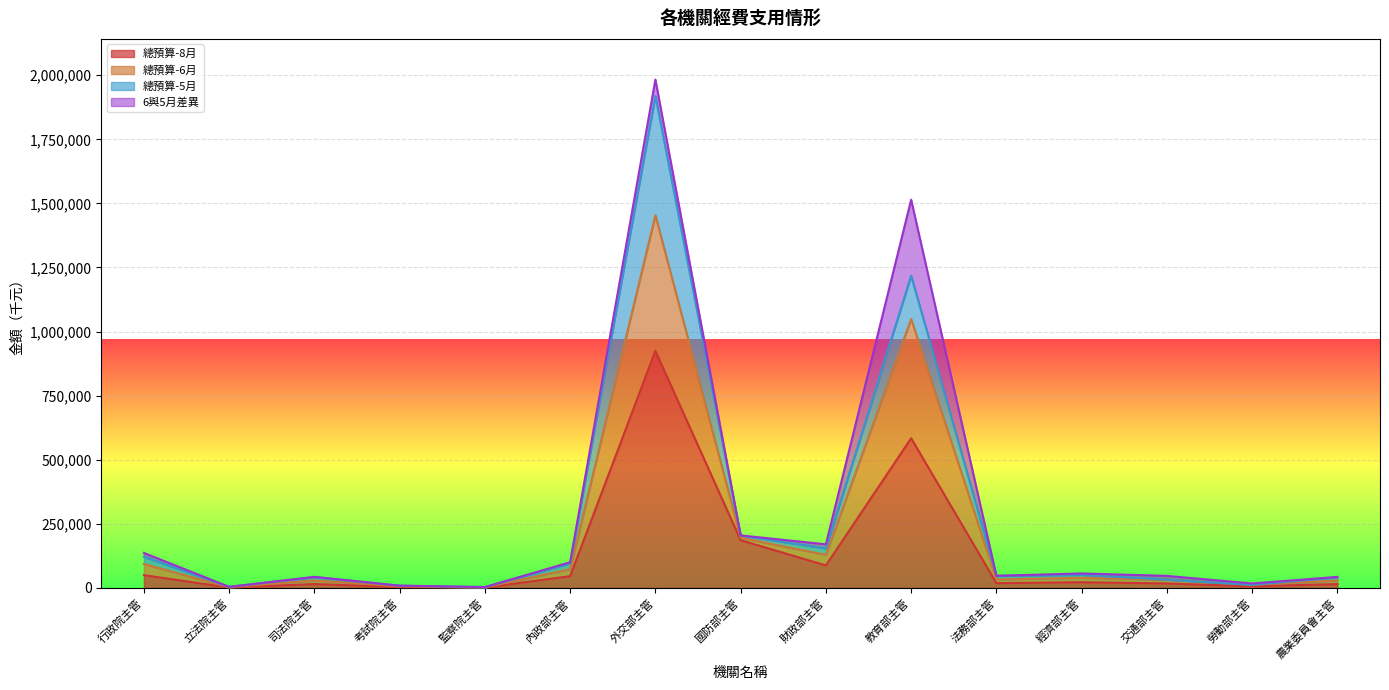

At how many categories does at least one series exceed 1318849?

2